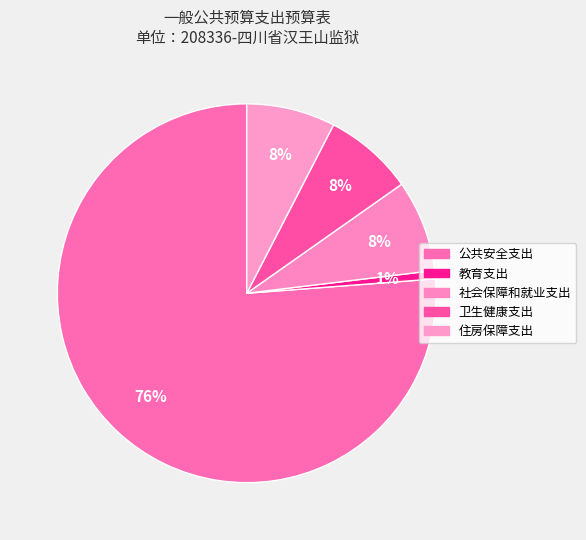

Is 公共安全支出 the majority of the pie?

Yes